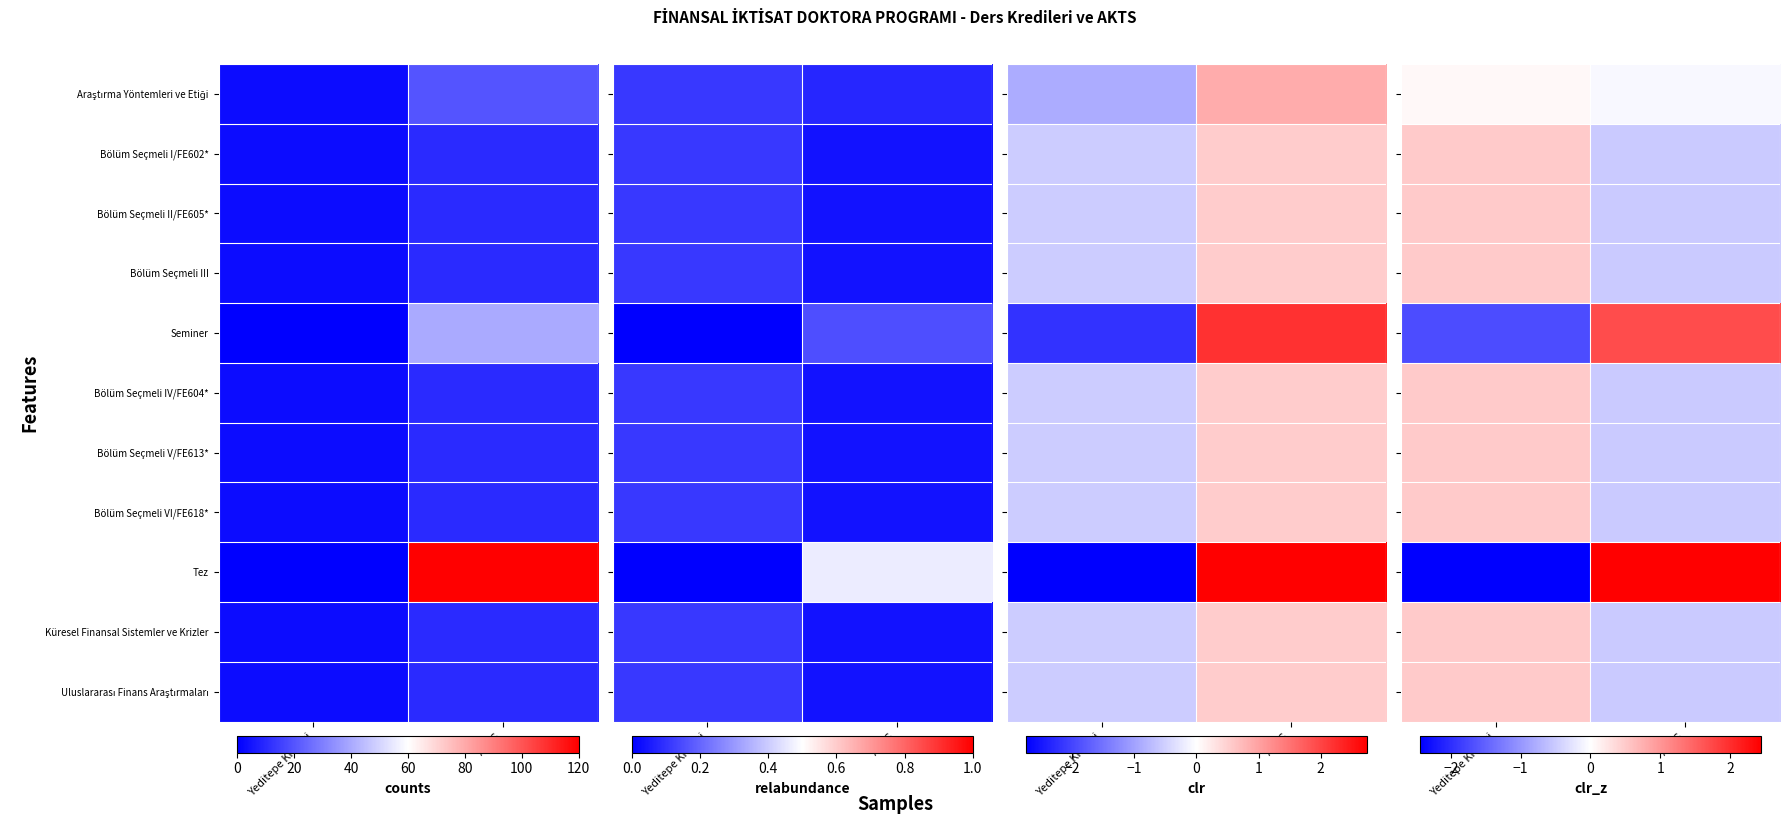

Which label corresponds to the smallest value in the chart?

Yeditepe Kredisi